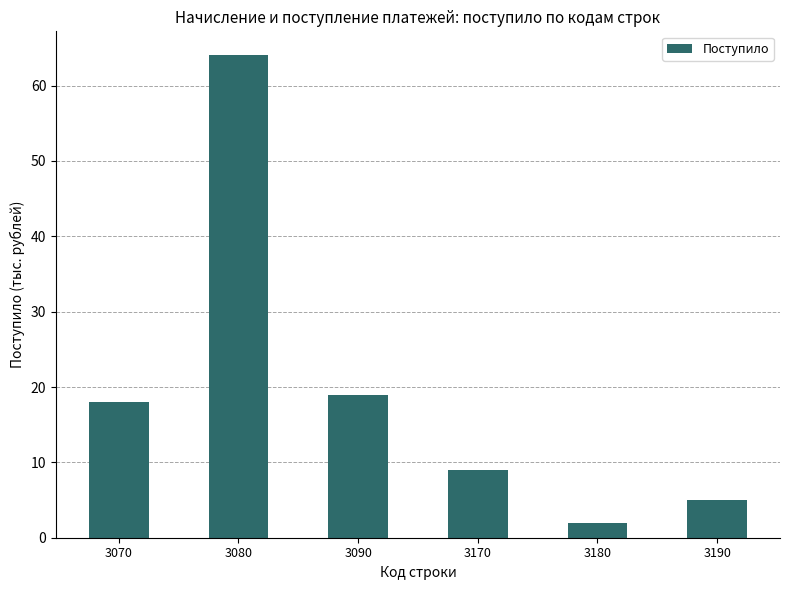

What is the smallest value displayed?

2